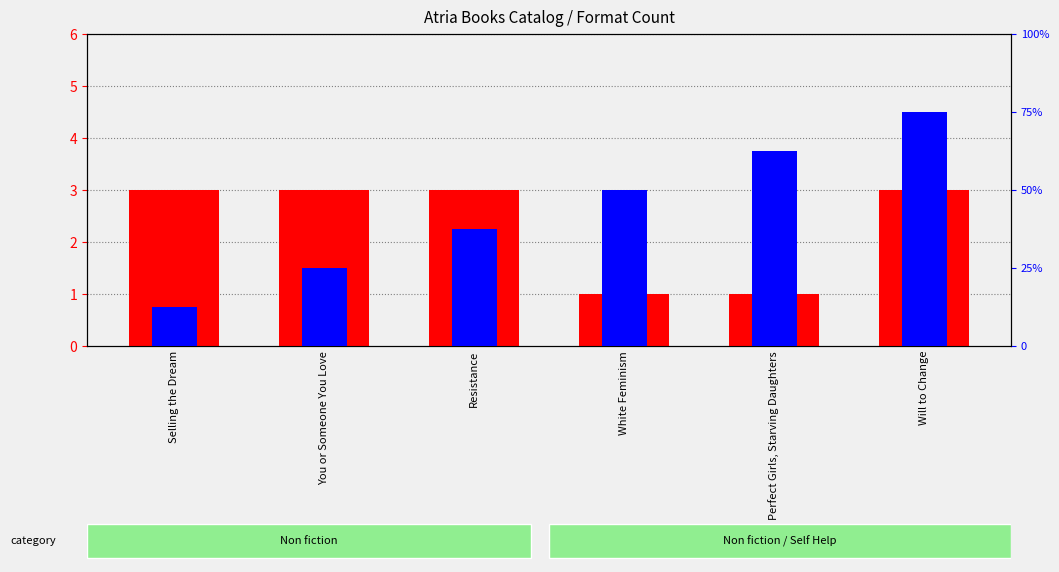

At how many categories does at least one series exceed 1?

6